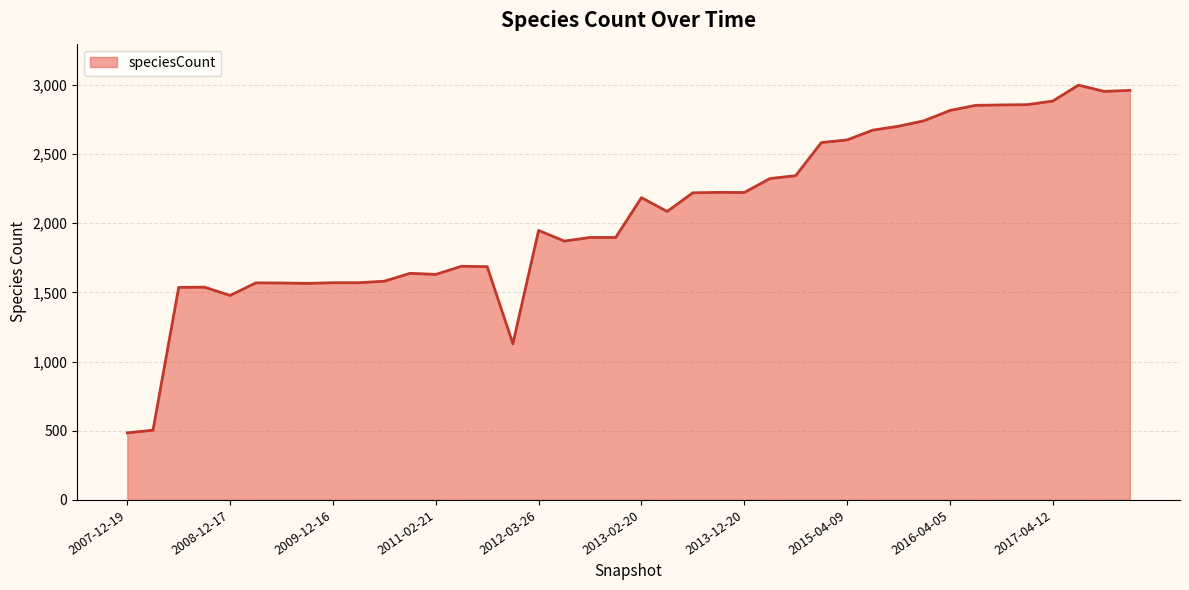

What is the minimum value shown in the chart?

485